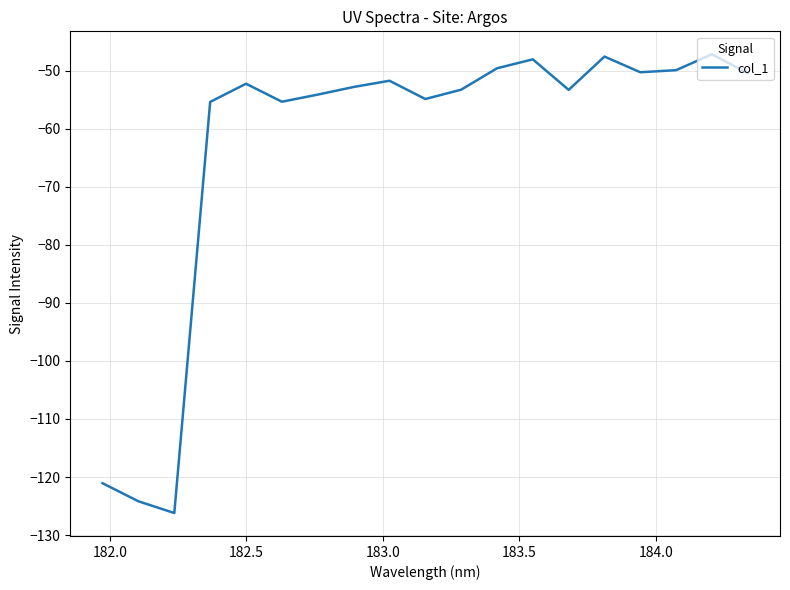

What is the greatest value displayed?

-47.2